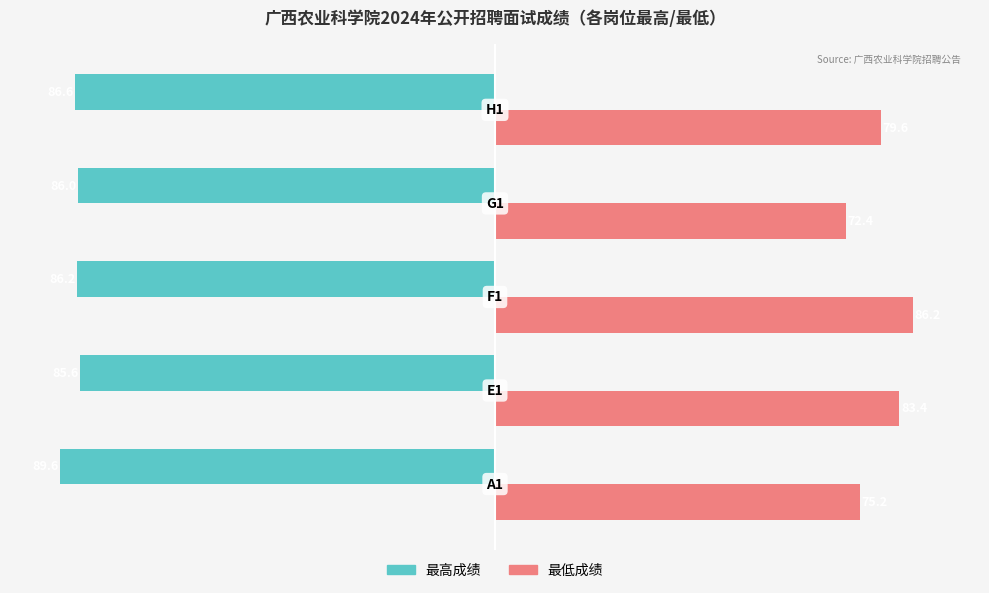

Reading right to left, list all the values displayed in this chart.

最高成绩: 86.6	86.0	86.2	85.6	89.6
最低成绩: 79.6	72.4	86.2	83.4	75.2